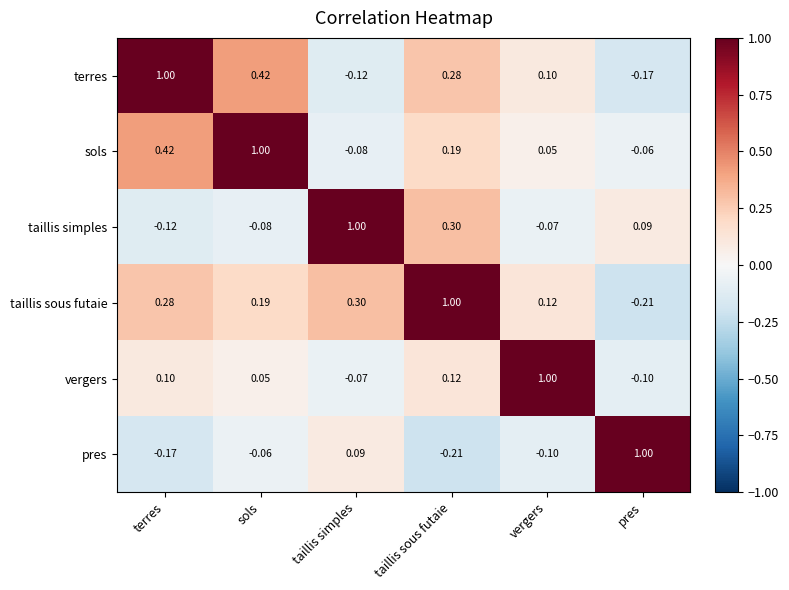

Rank the series at taillis sous futaie from highest to lowest value.

taillis sous futaie, taillis simples, terres, sols, vergers, pres